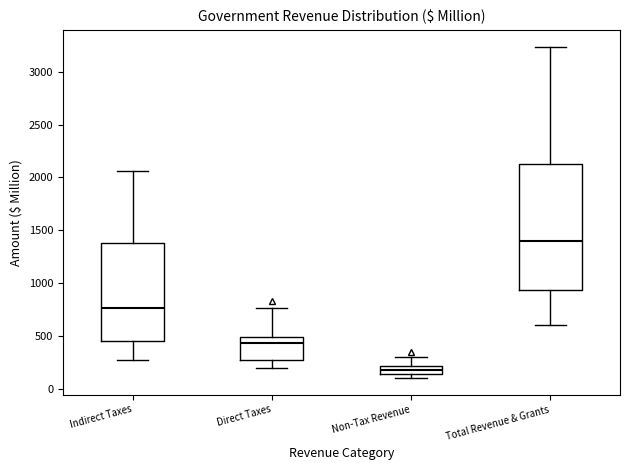

Reading left to right, transcribe this box plot: for each box, give where its median line is, the range the box spans, and where its two whiskers end, as read against the y-axis. The values are not printed on the chart, so give them approximately, as read against the axis.

Indirect Taxes: median 750, box 450 to 1400, whiskers 300 to 2050
Direct Taxes: median 450, box 250 to 500, whiskers 200 to 750
Non-Tax Revenue: median 150 (inside the box), box 150 to 200, whiskers 100 to 300
Total Revenue & Grants: median 1400, box 950 to 2150, whiskers 600 to 3250